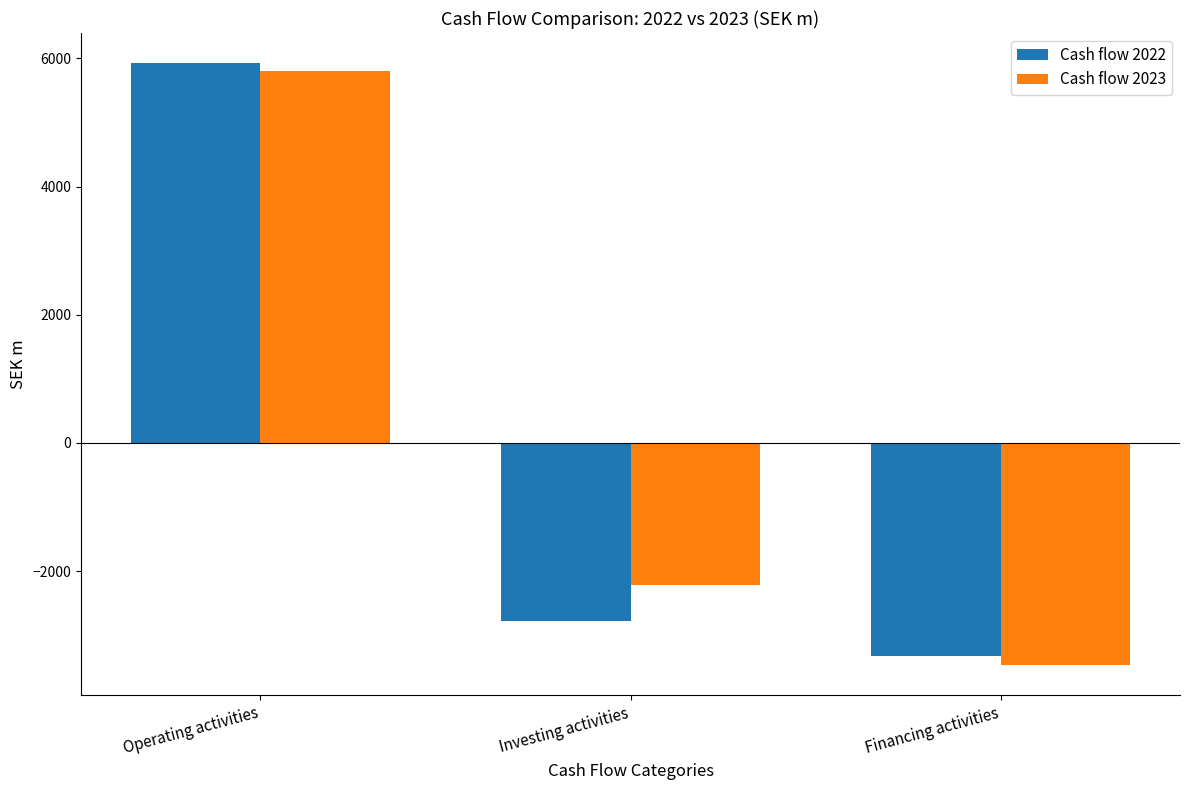

How many distinct data groups are displayed?

2